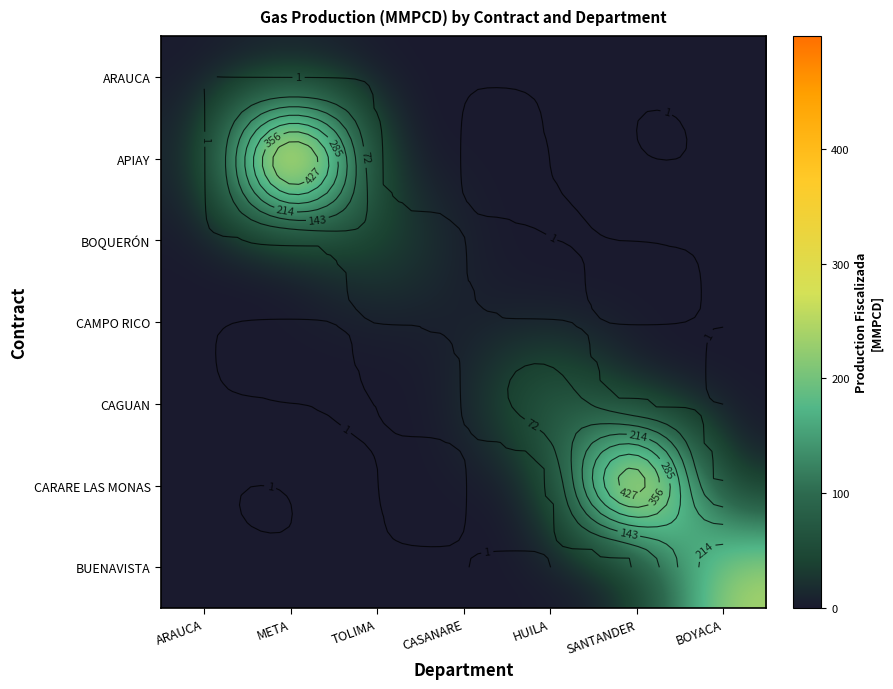

Is it true that ARAUCA equals -0.3 at TOLIMA?

False